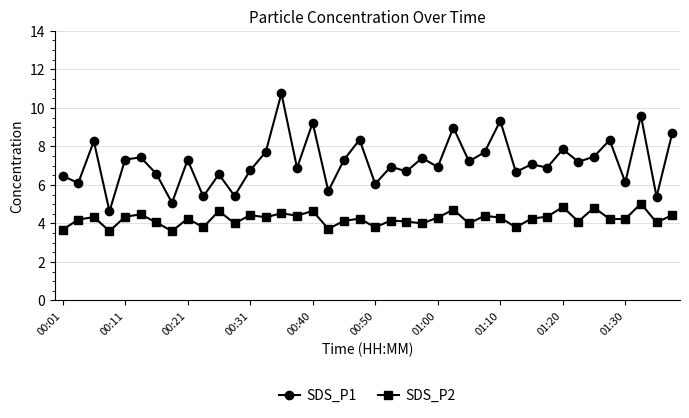

True or false: SDS_P1 and SDS_P2 cross at least once.

False